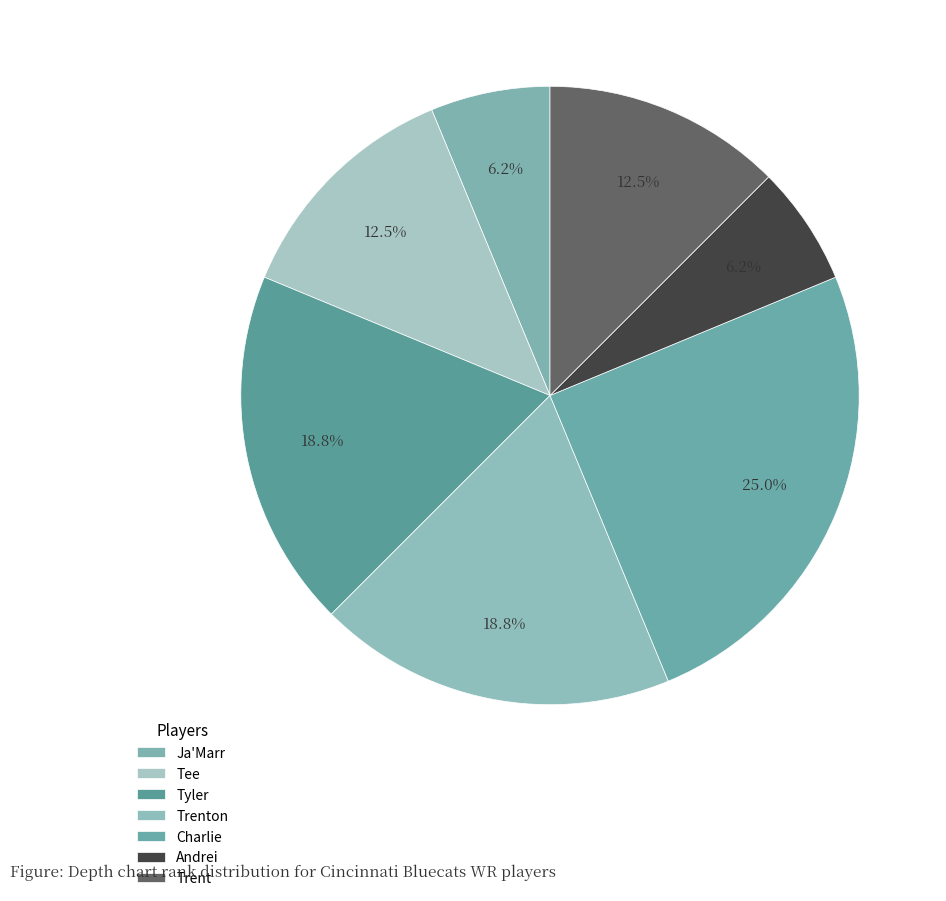

To the nearest percent, what is the average slice percentage?

14%